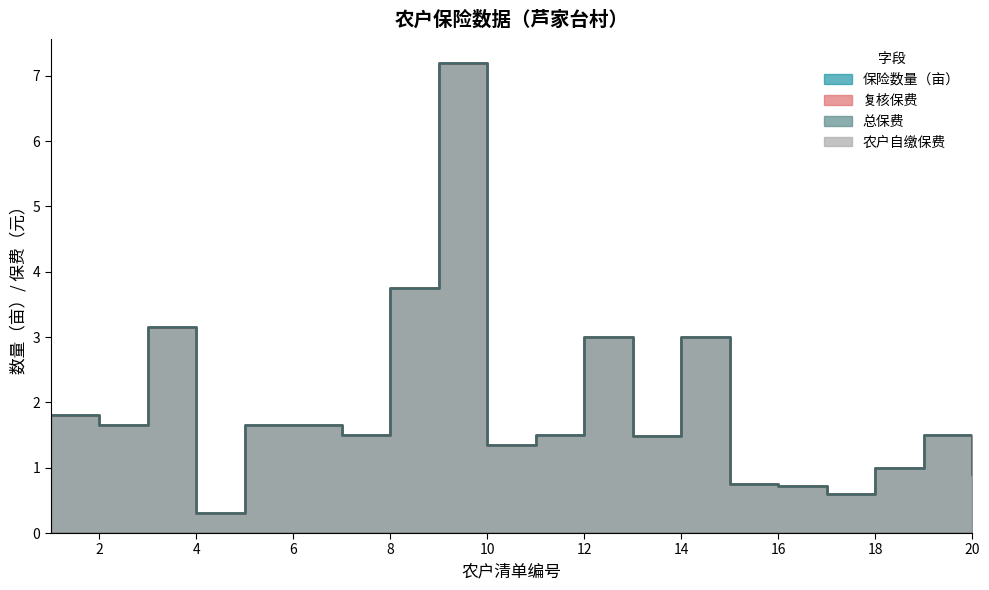

True or false: 保险数量（亩） has a value of 3.0 at 12.

True